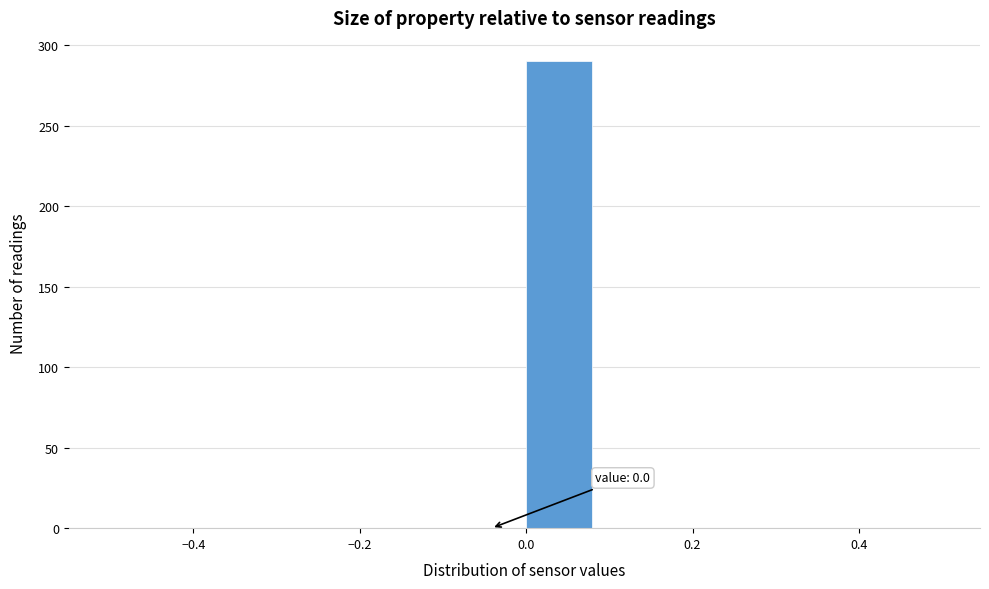

Over which range of the x-axis is the bar tallest?

0.00 to 0.08